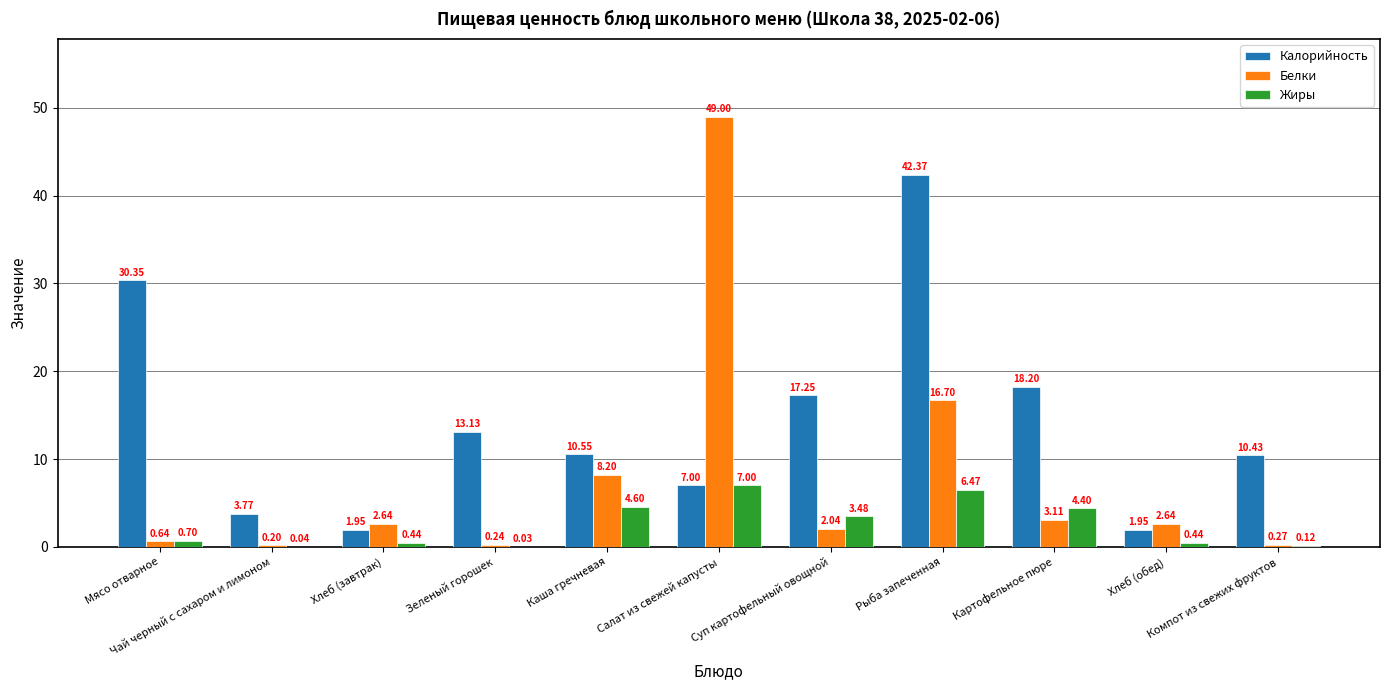

Which series has the largest range (max minus min)?

Белки